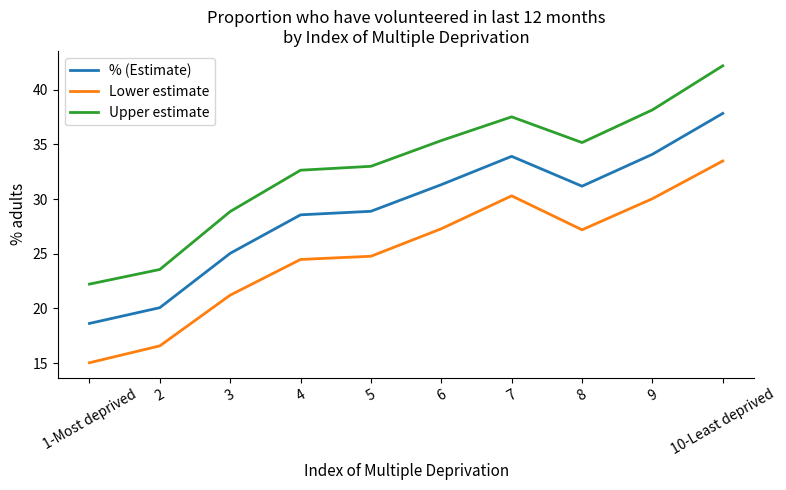

True or false: % (Estimate) and Lower estimate intersect in this chart.

False